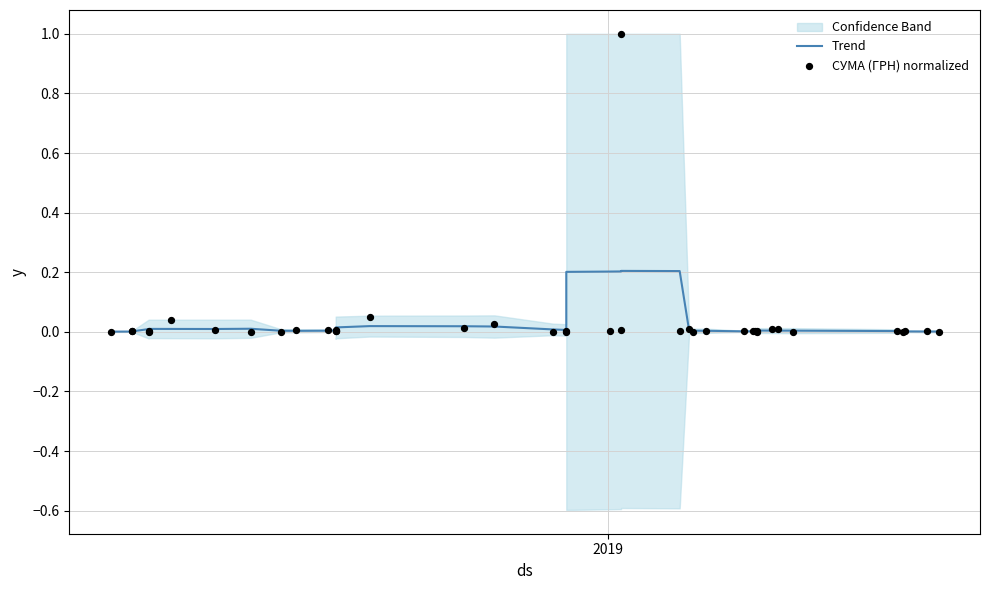

At how many categories does at least one series exceed 0?

40